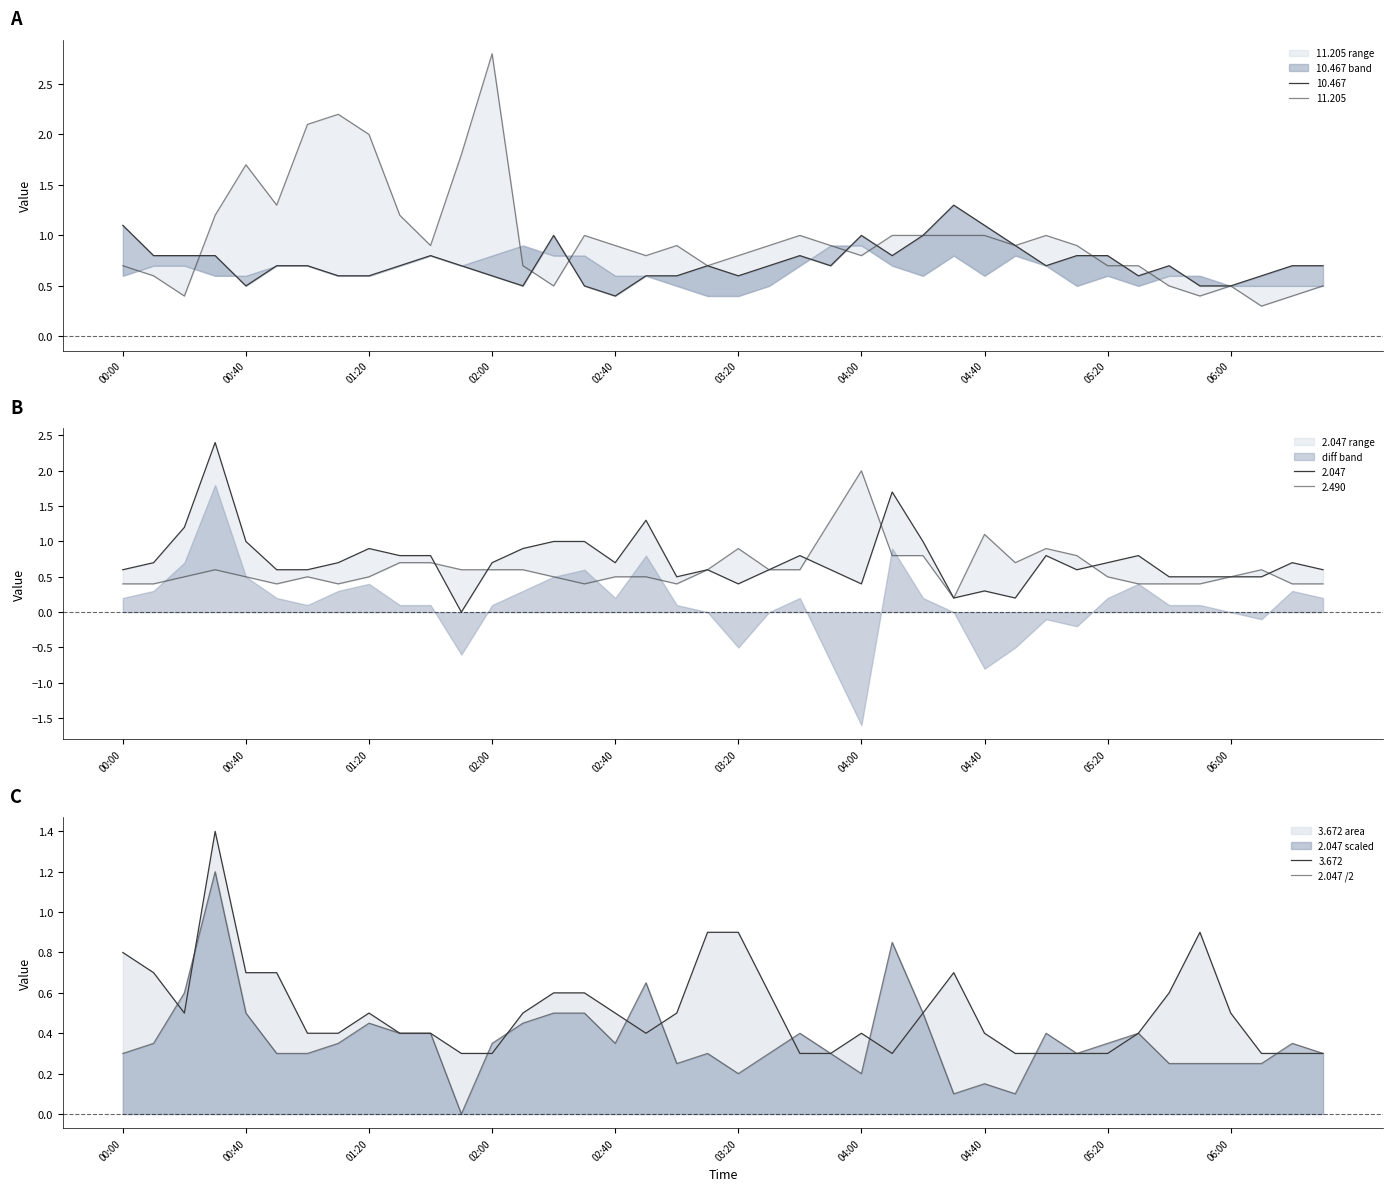

Approximately how many times larger is the value at 26 compared to 02:00?

0.4